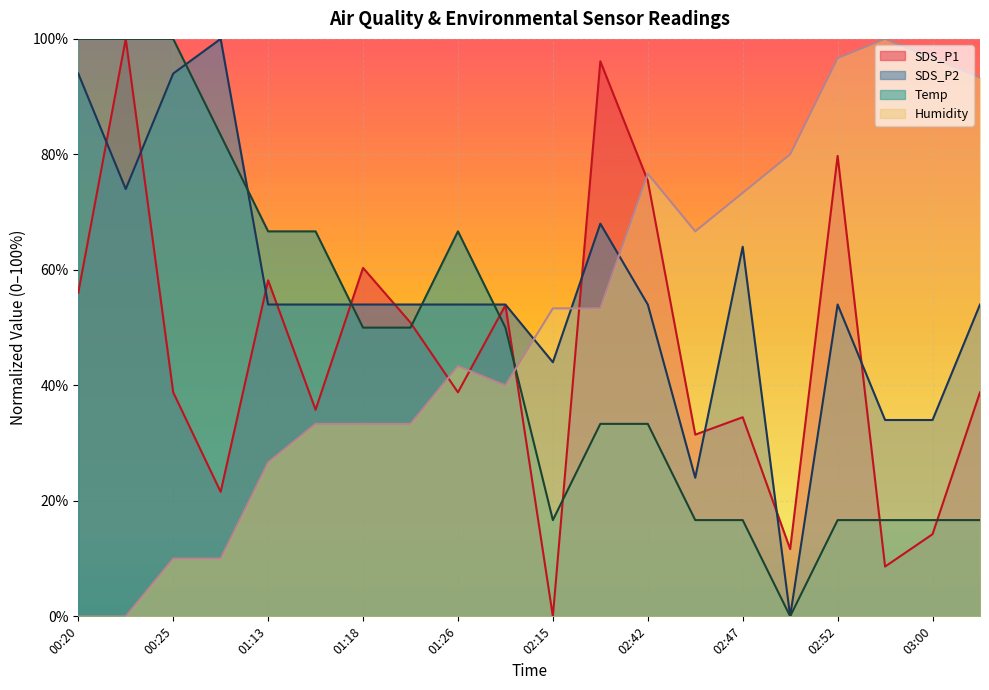

Which category has the lowest value in the Humidity series?

00:20